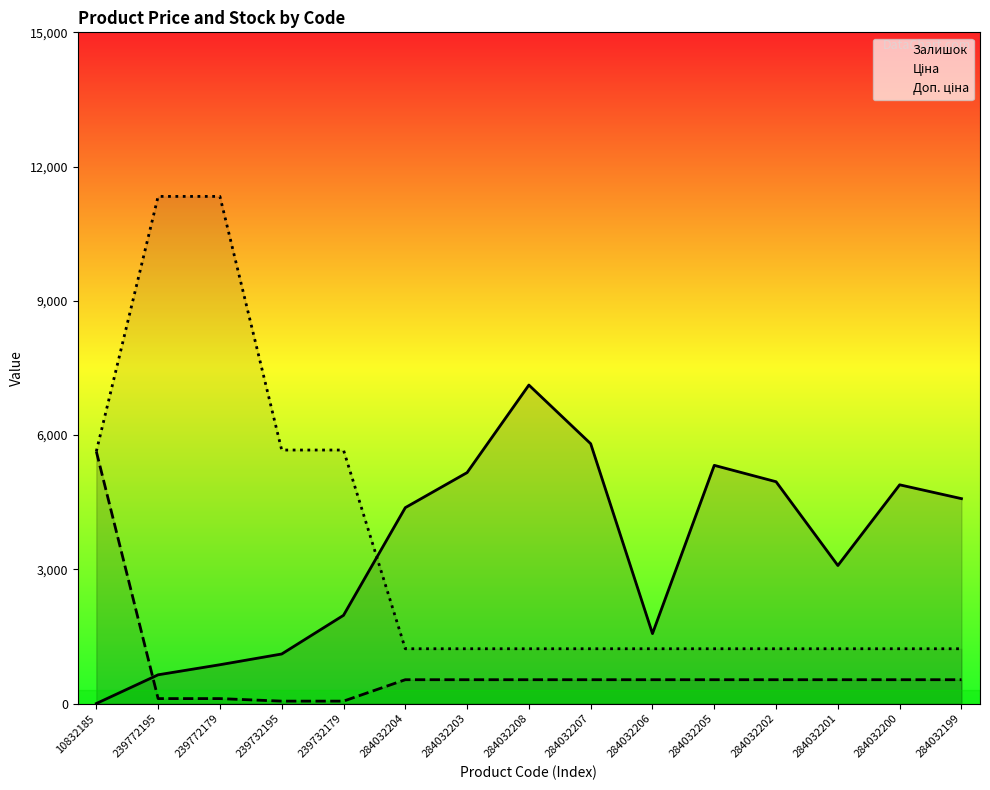

What are all the series names shown in the legend?

Залишок, Ціна, Доп. ціна